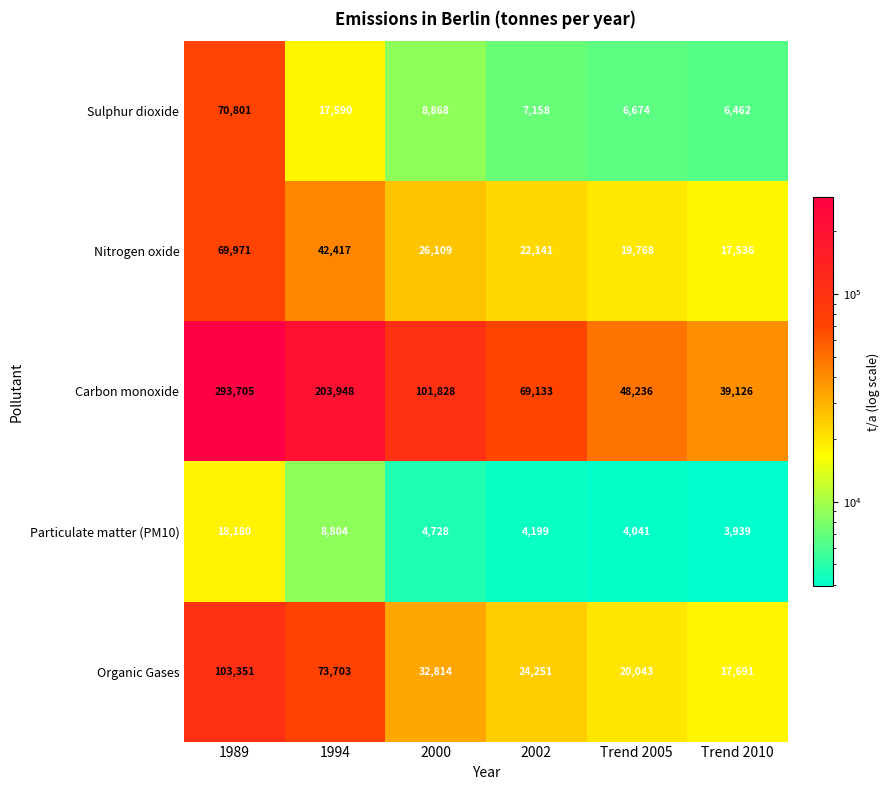

Rank the series at 1994 from highest to lowest value.

Carbon monoxide, Organic Gases, Nitrogen oxide, Sulphur dioxide, Particulate matter (PM10)